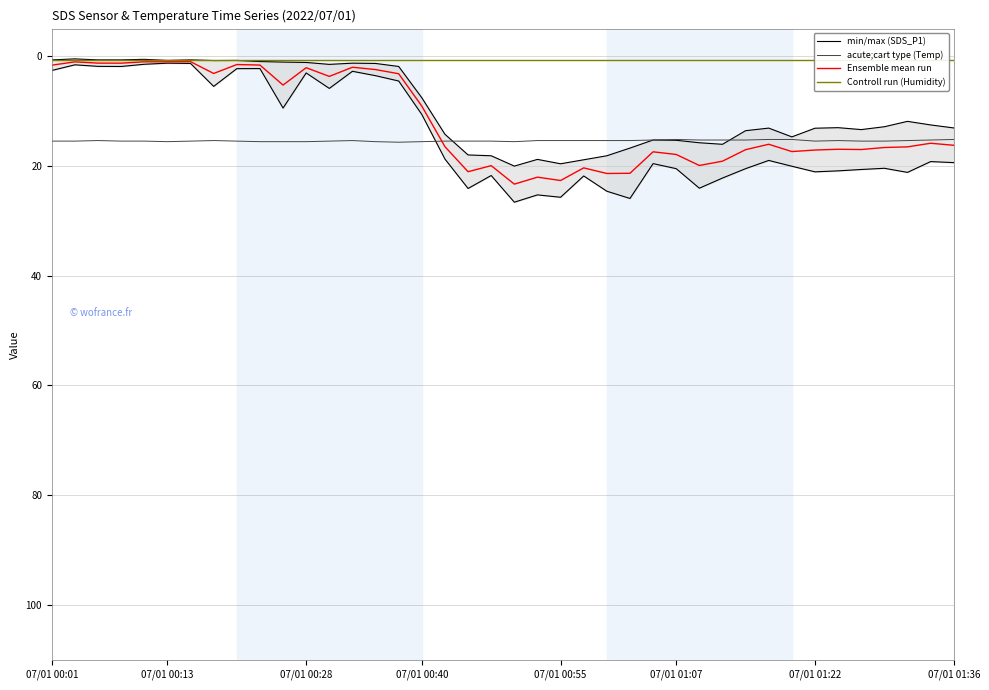

True or false: Controll run (Humidity) has a value of 0.8 at 29.

True